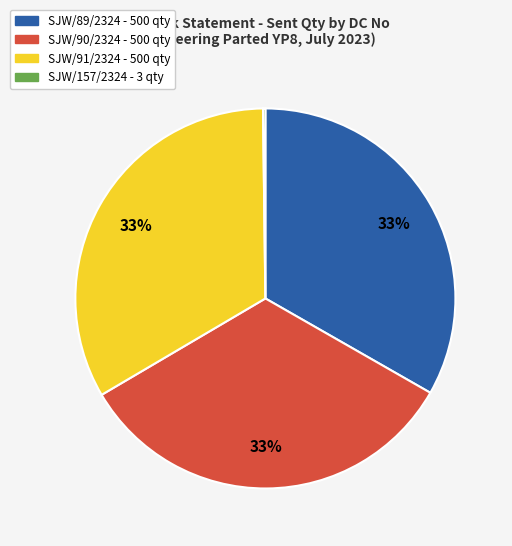

The SJW/90/2324 slice represents 33% of the pie. True or false?

True